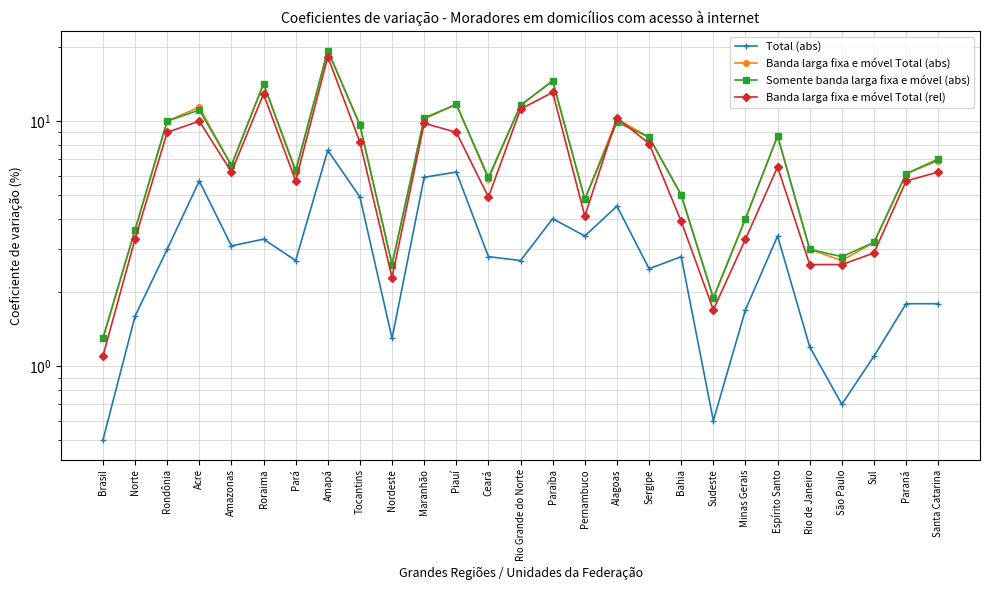

What is the smallest value displayed?

0.5